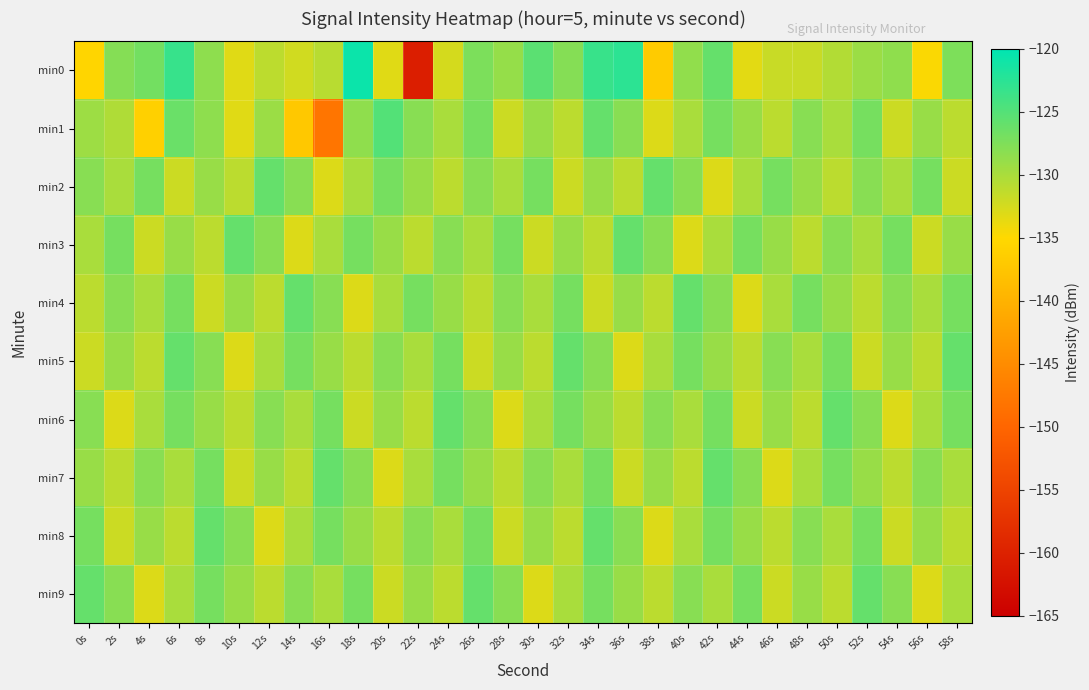

How many categories are shown in the chart?

30